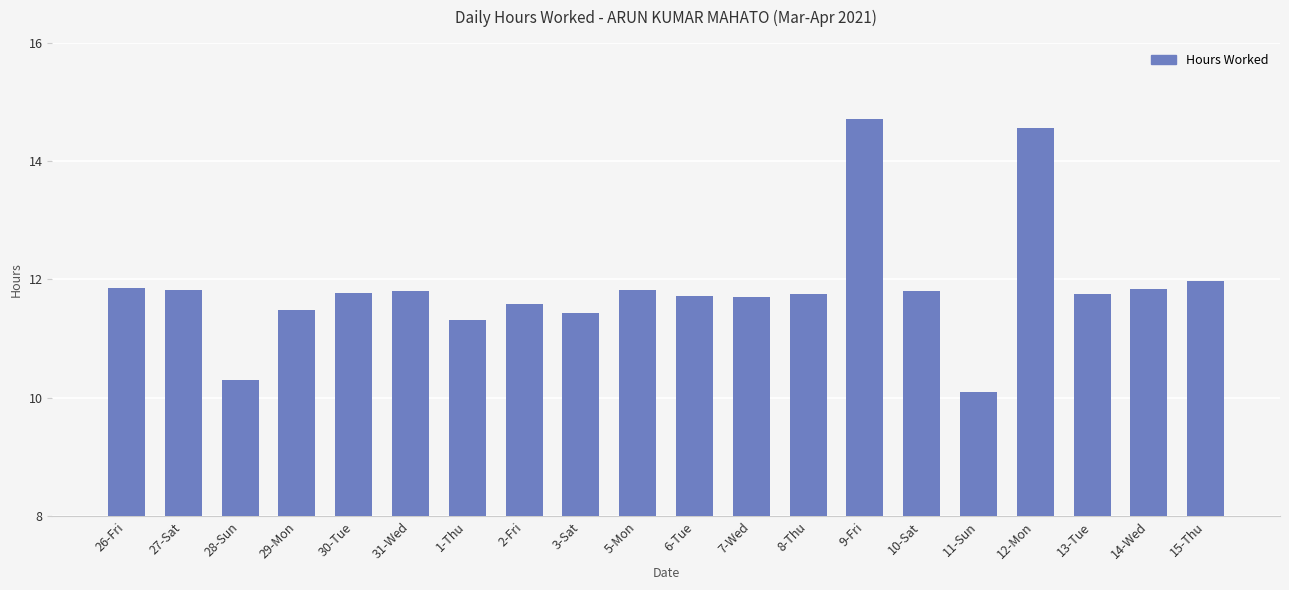

True or false: the data shows 15.4 at 29-Mon.

False